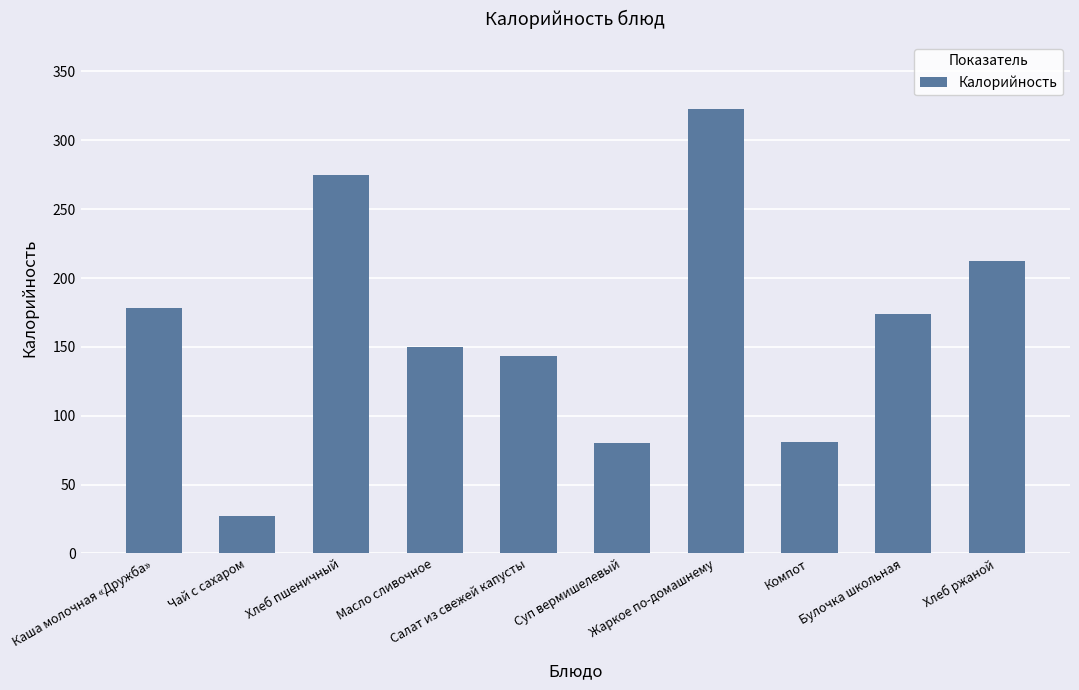

What is the value of the 1st bar from the left?

178.0